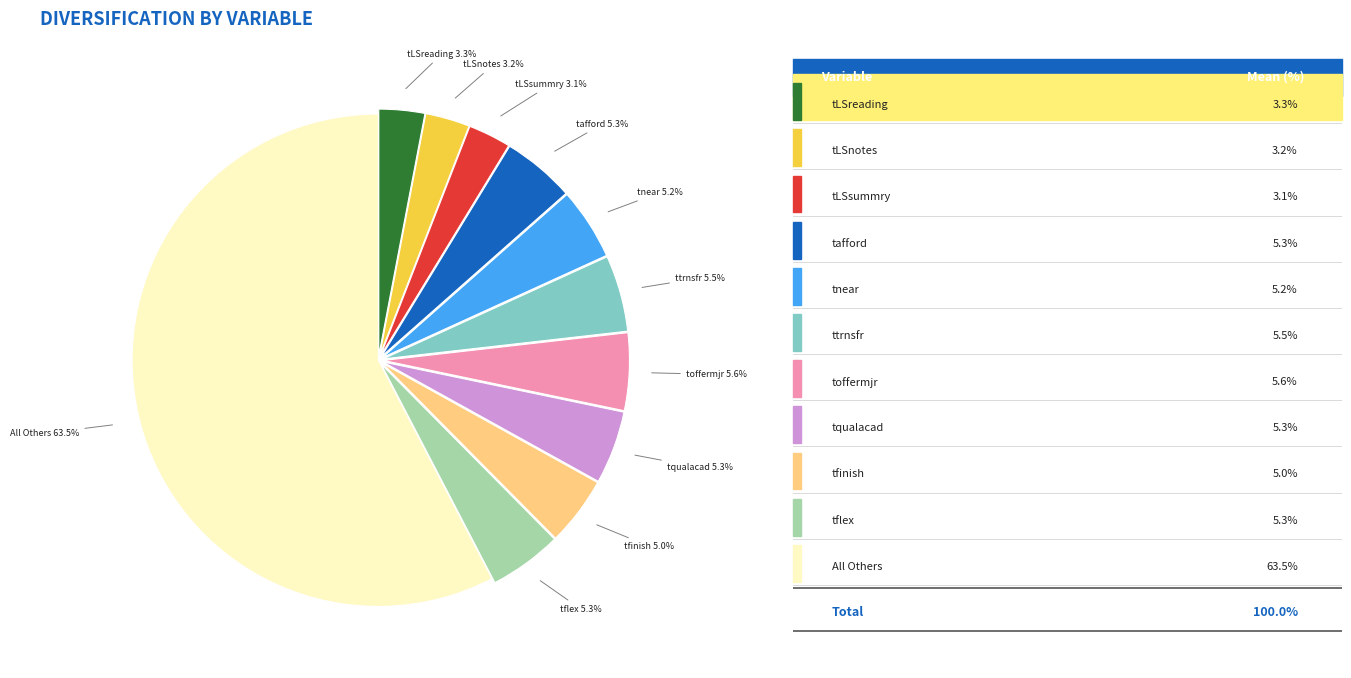

Between tfinish and tLSsummry, which is larger?

tfinish